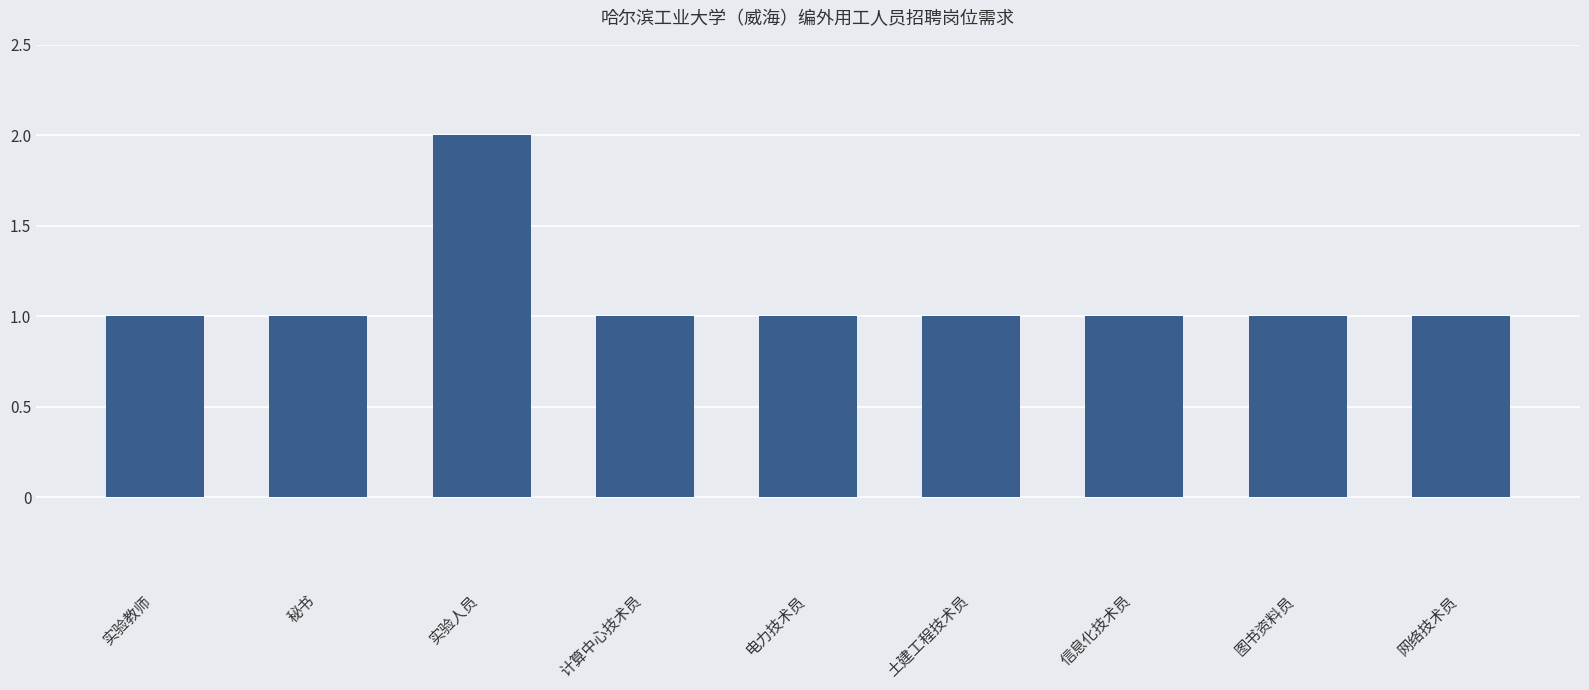

Count the number of data series in this chart.

1